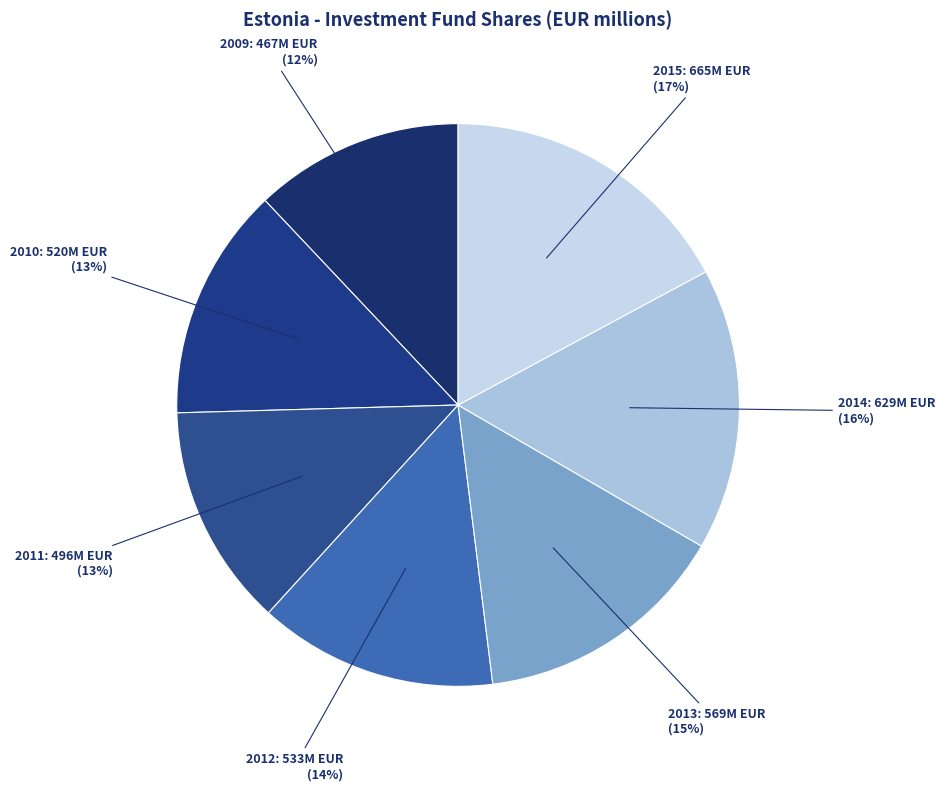

Is the sum of 2013 and 2011 greater than half?

No